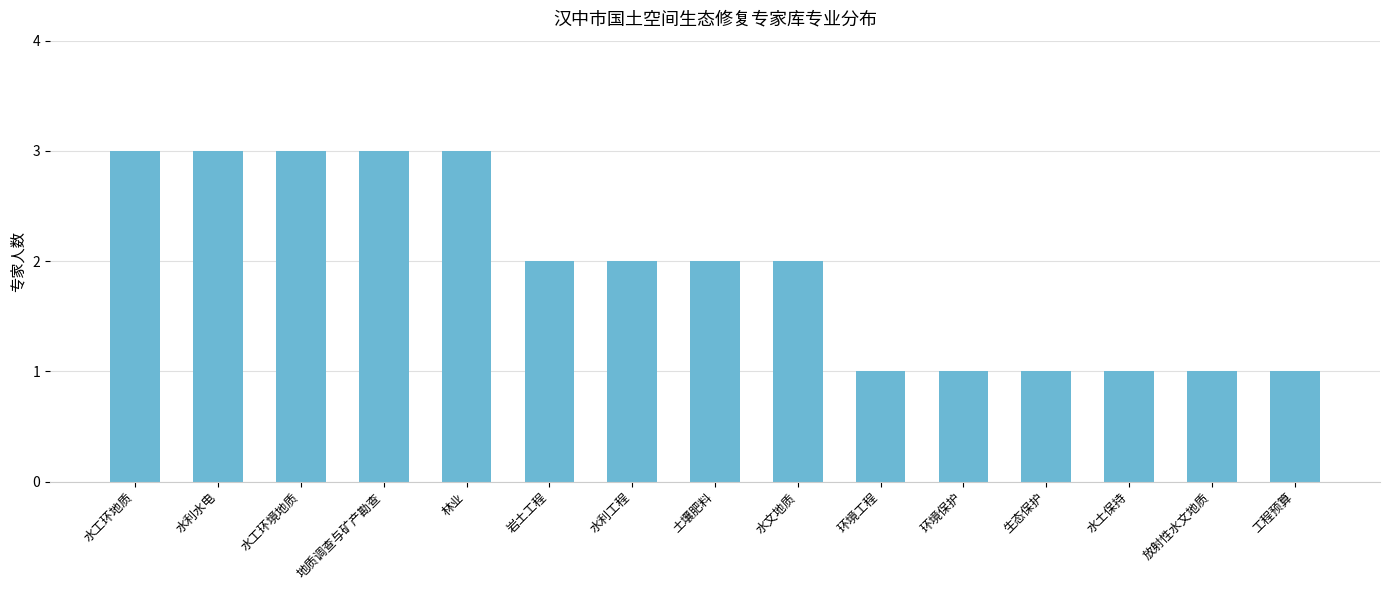

Reading left to right, transcribe all the data shown in this chart.

水工环地质=3	水利水电=3	水工环境地质=3	地质调查与矿产勘查=3	林业=3	岩土工程=2	水利工程=2	土壤肥料=2	水文地质=2	环境工程=1	环境保护=1	生态保护=1	水土保持=1	放射性水文地质=1	工程预算=1